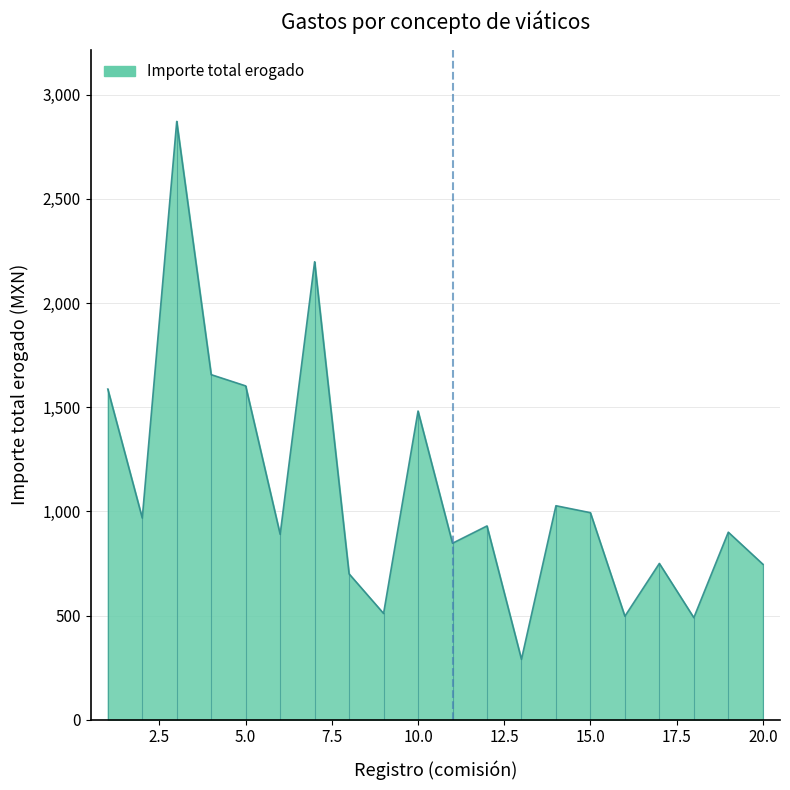

What is the maximum value shown in the chart?

2871.3